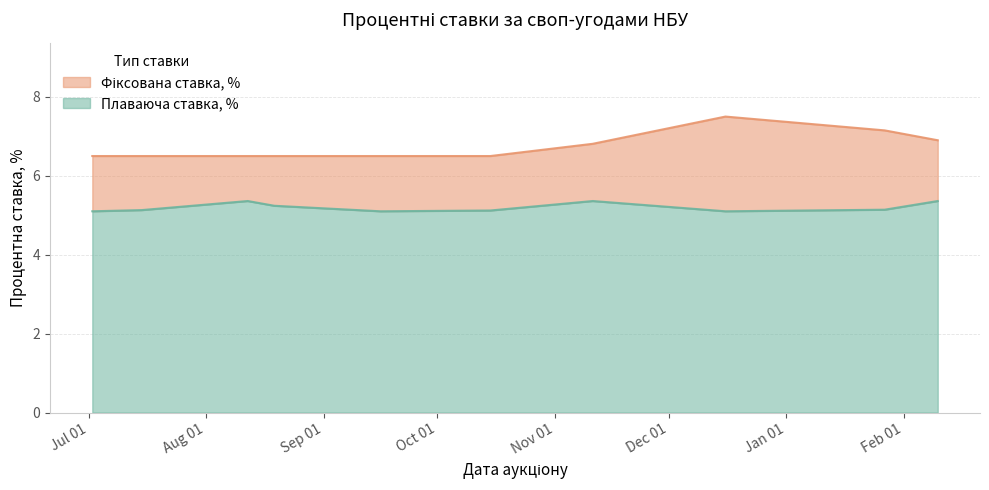

Which category has the highest value across all series?

2020-12-16